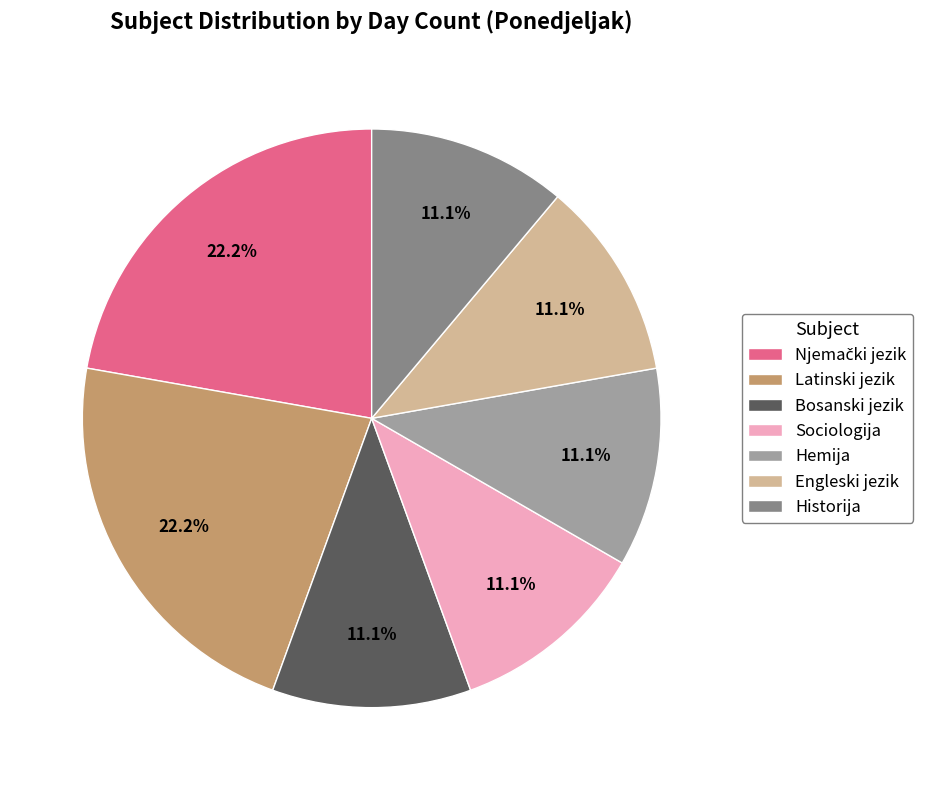

To the nearest percent, what percentage of the pie is Historija?

11%